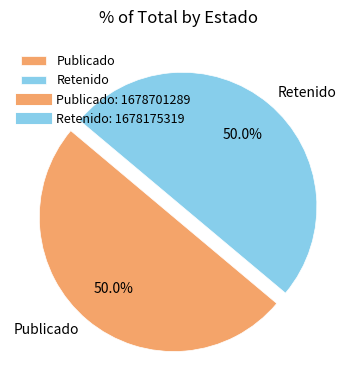

Do Publicado and Retenido together represent more than half of the pie?

Yes